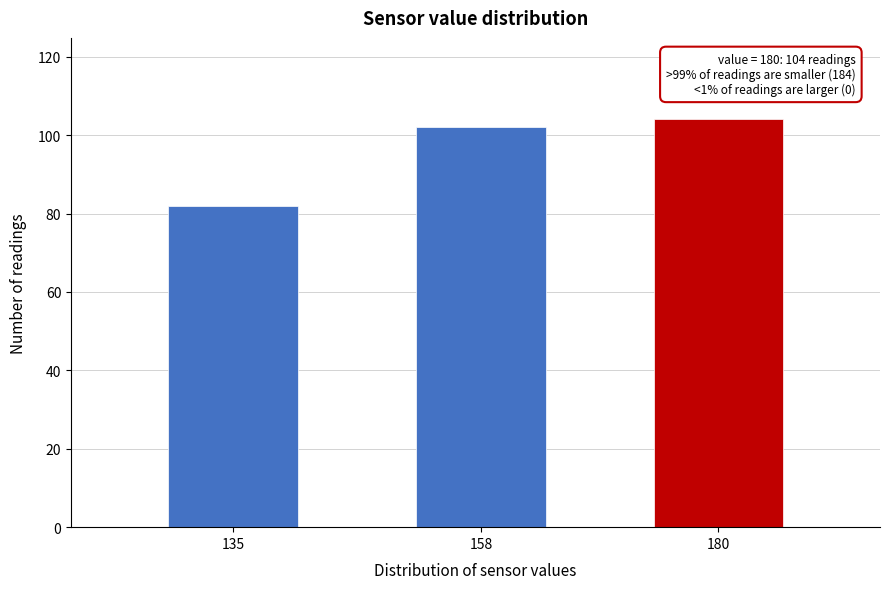

Reading right to left, list all the values displayed in this chart.

180=104	158=102	135=82